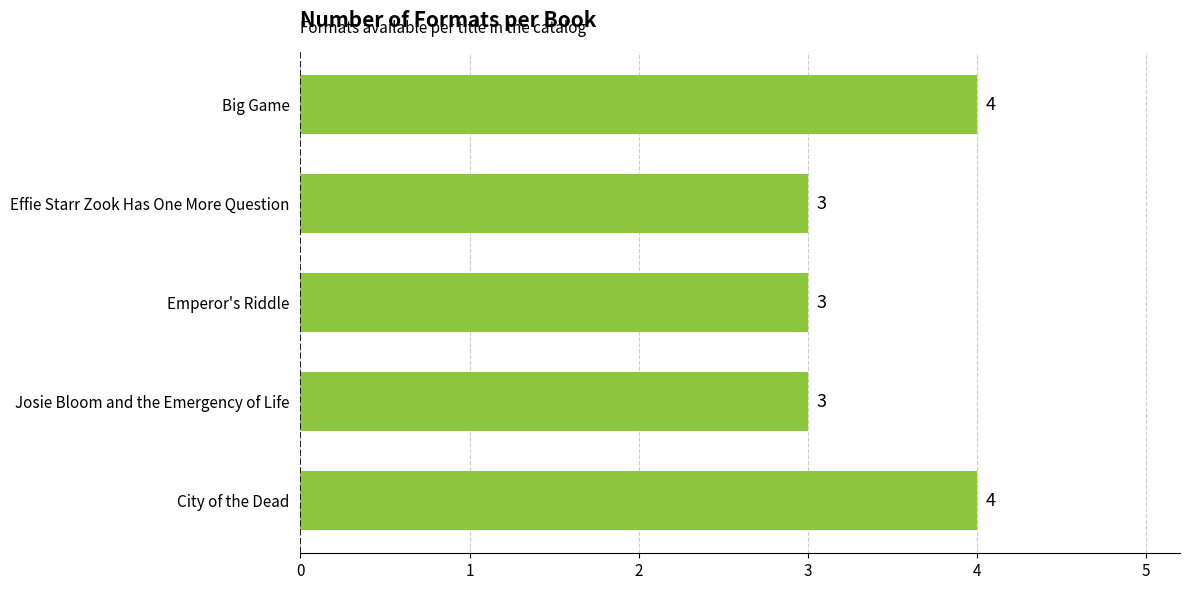

Read the value at Josie Bloom and the Emergency of Life.

3